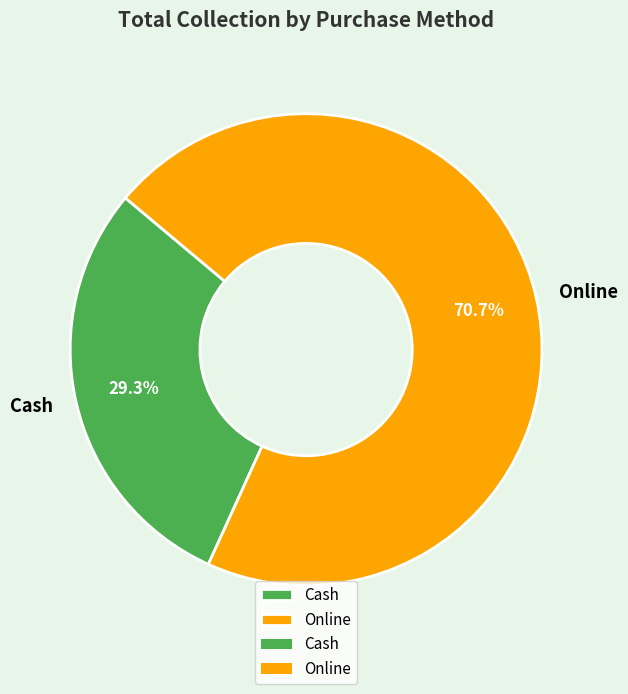

What portion of the pie excludes Online?

29.3%